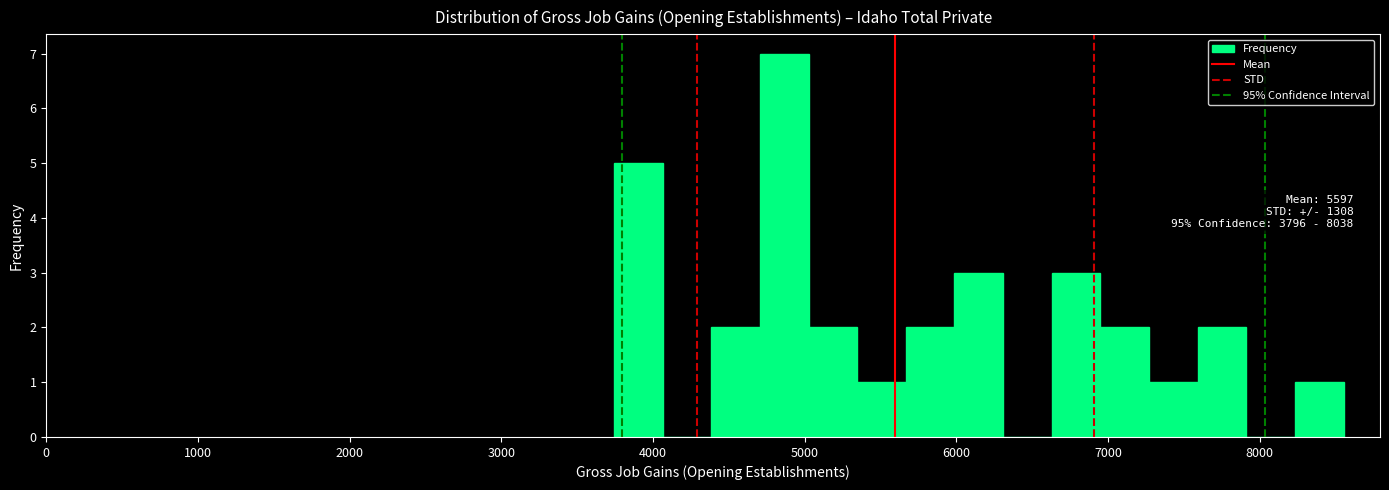

Read against the x-axis, roughly where is the centre of the tallest bar?

4900